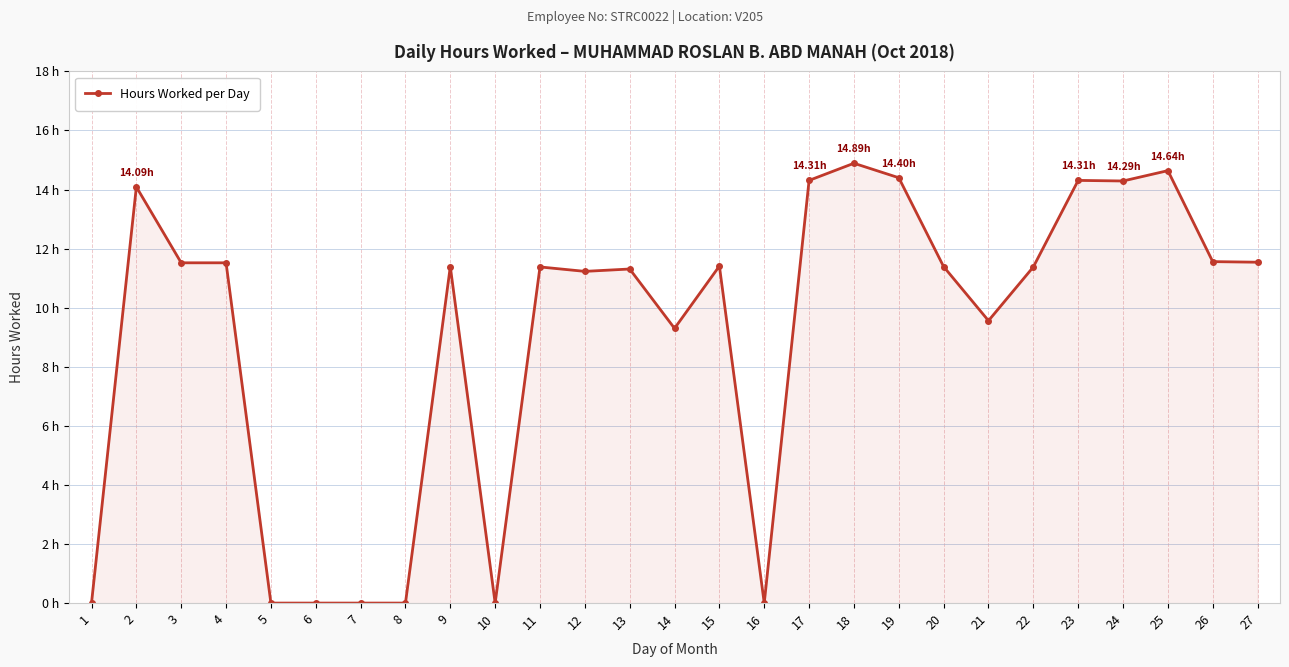

Reading left to right, transcribe all the data shown in this chart.

1=0.0	2=14.1	3=11.5	4=11.5	5=0.0	6=0.0	7=0.0	8=0.0	9=11.4	10=0.0	11=11.4	12=11.2	13=11.3	14=9.3	15=11.4	16=0.0	17=14.3	18=14.9	19=14.4	20=11.4	21=9.6	22=11.4	23=14.3	24=14.3	25=14.6	26=11.6	27=11.5